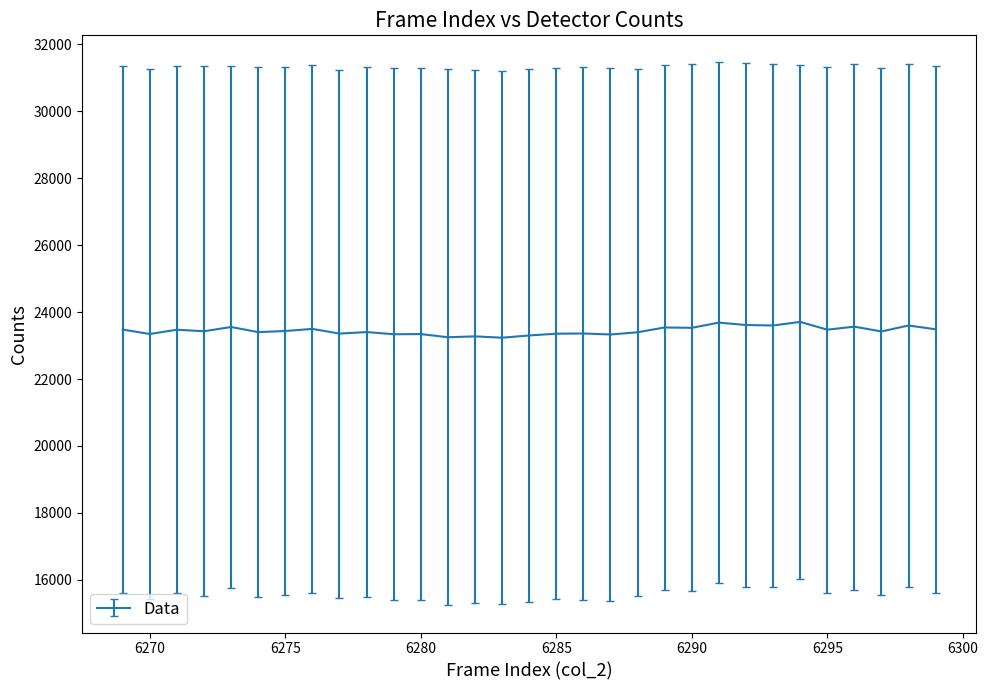

What is the minimum value shown in the chart?

23235